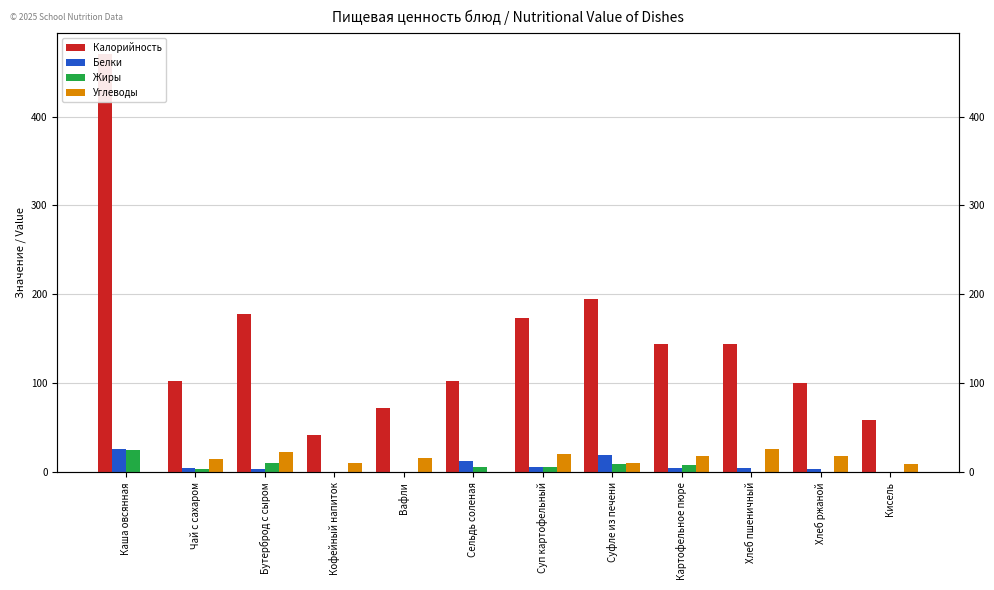

Rank the categories by Углеводы value from highest to lowest.

Хлеб пшеничный, Бутерброд с сыром, Суп картофельный, Картофельное пюре, Хлеб ржаной, Вафли, Чай с сахаром, Суфле из печени, Кофейный напиток, Кисель, Каша овсянная, Сельдь соленая